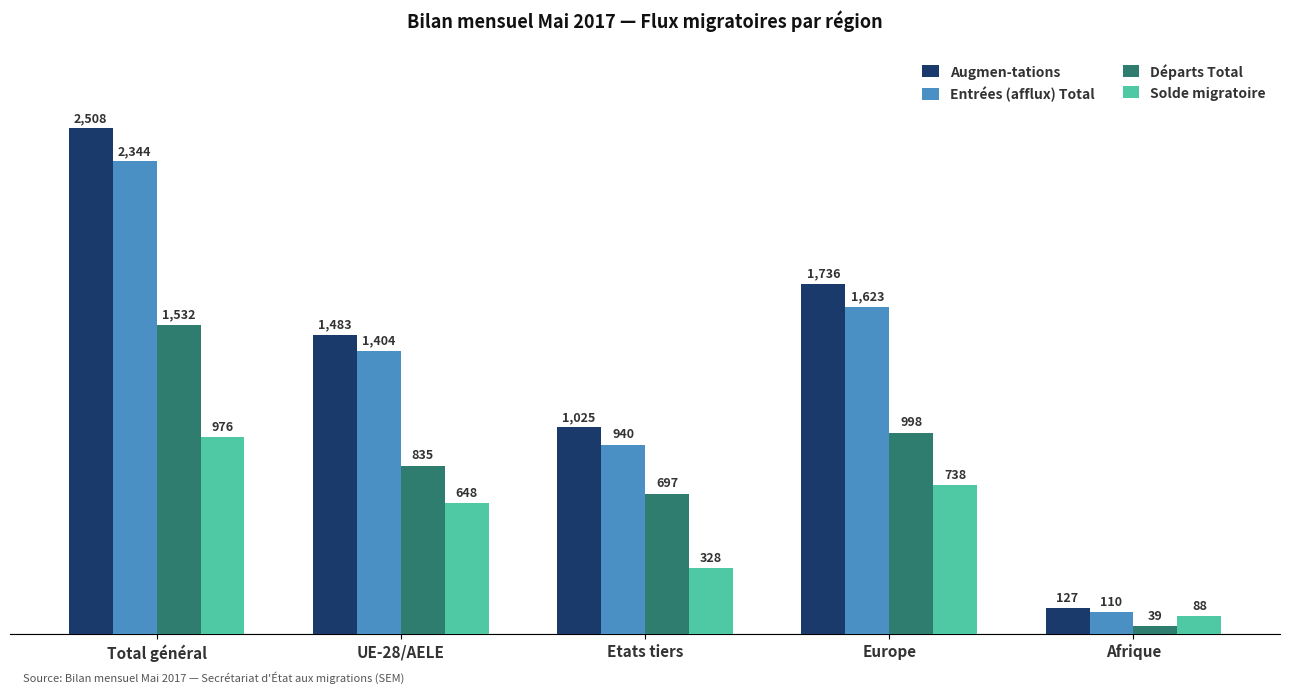

What is the value of the Départs Total bar at the 5th from the left?

39